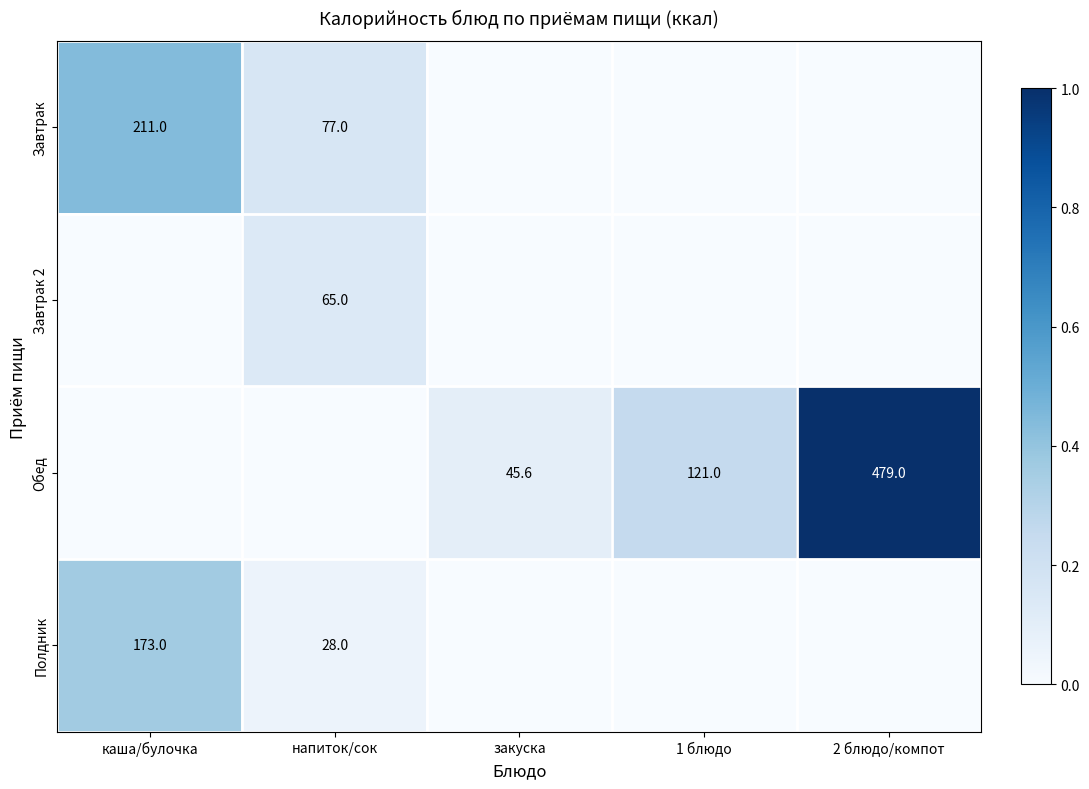

The value of Обед at 1 блюдо is 121.0. True or false?

True